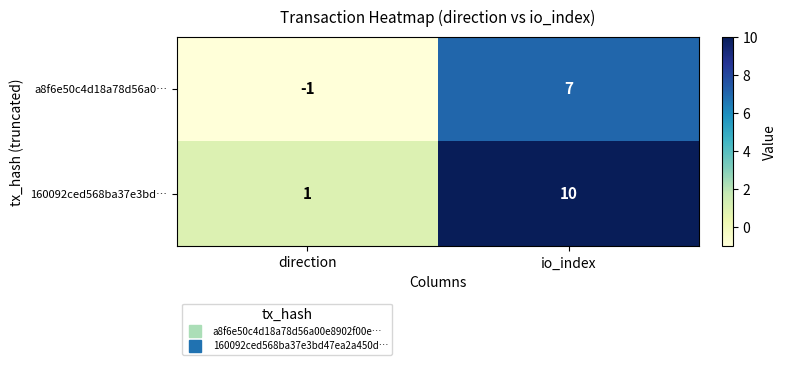

Which category has the highest value across all series?

io_index